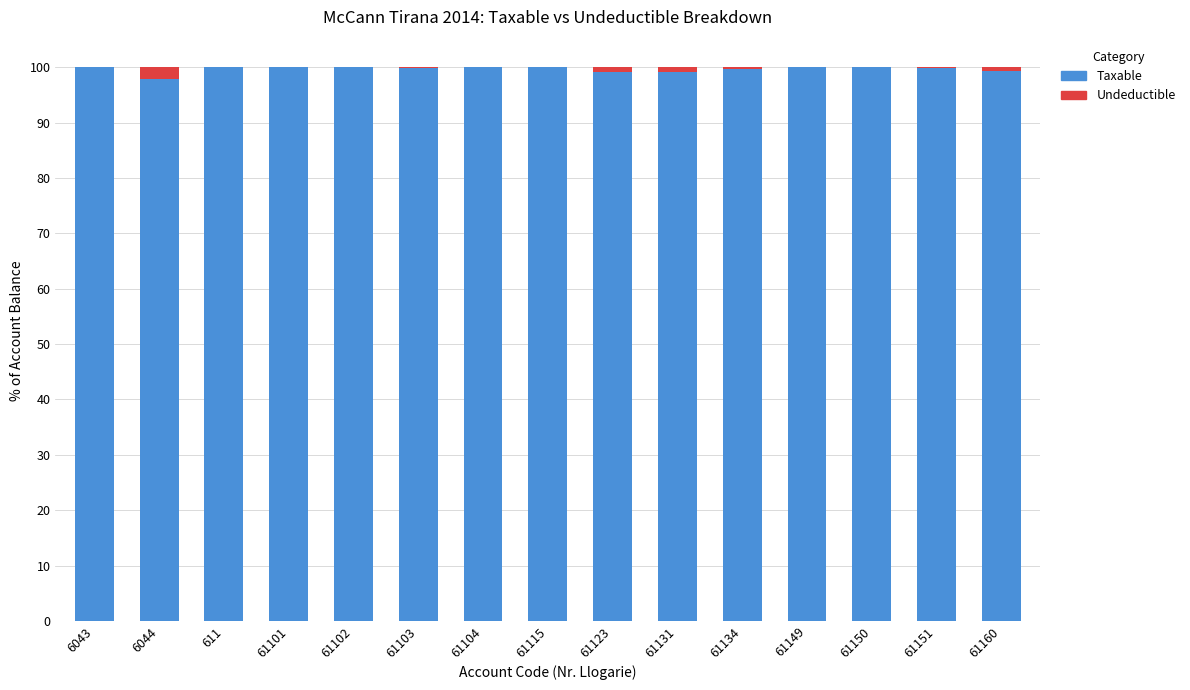

What is the maximum value for Taxable?

100.0